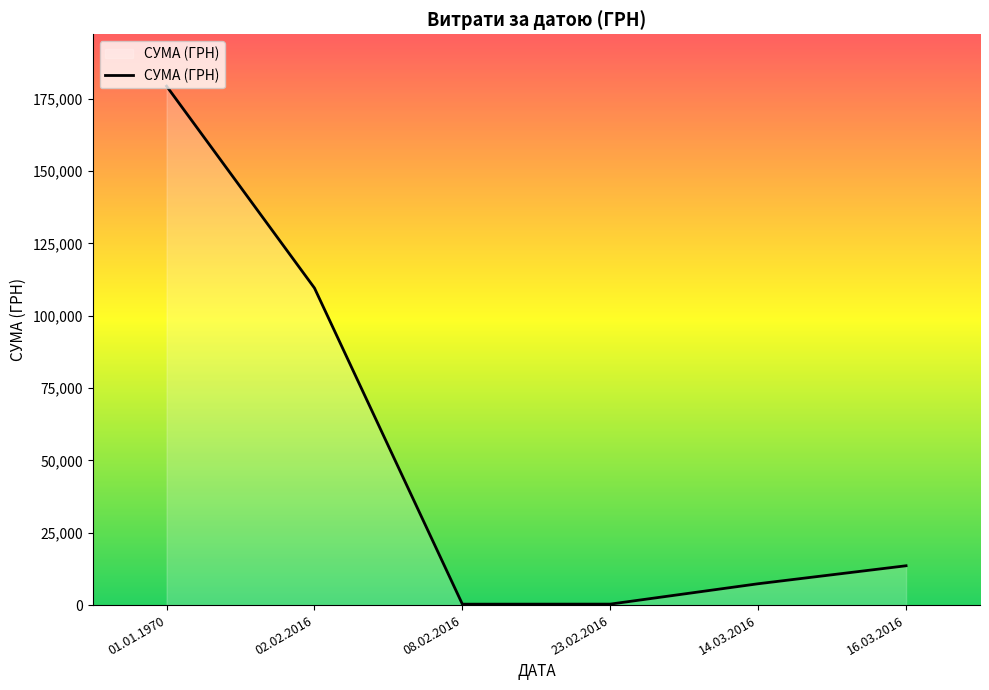

What is the sum of all values?

310457.1